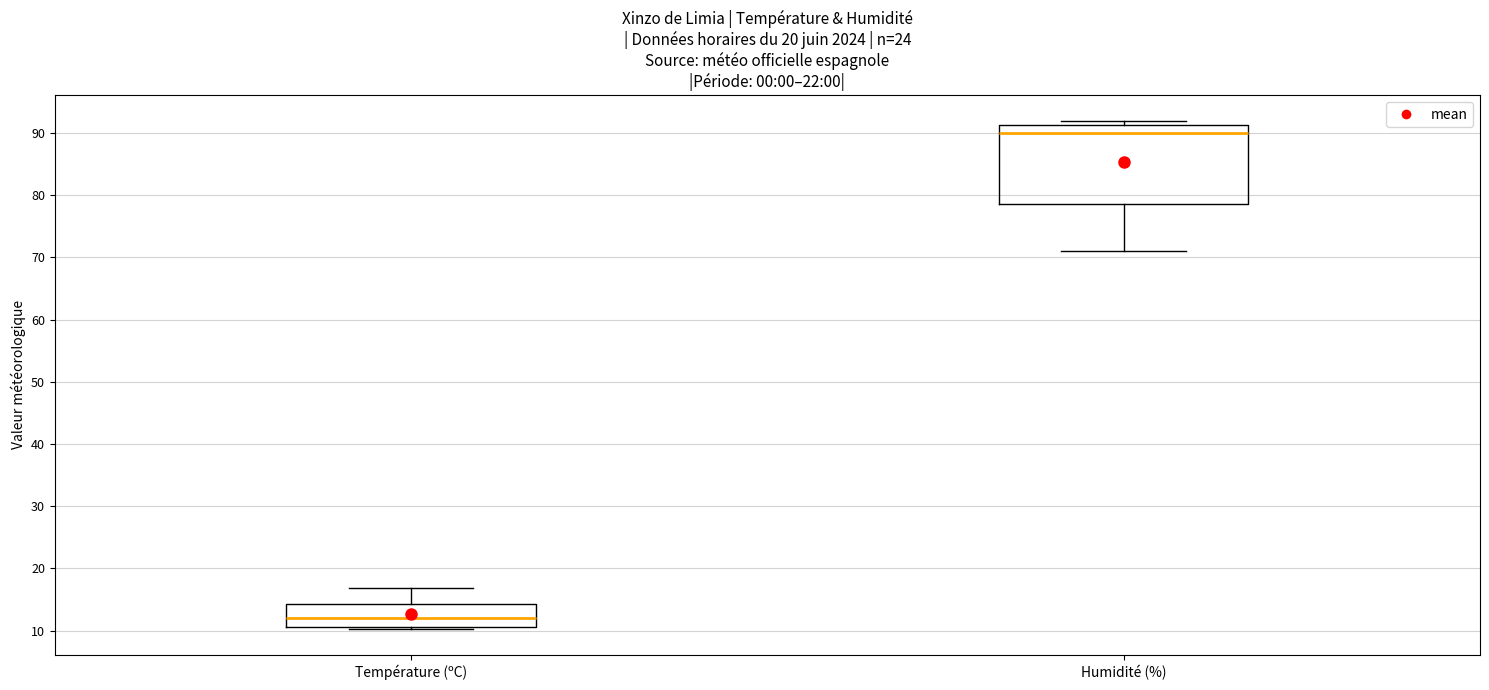

Reading left to right, read every box against the y-axis: the position of its median line, the range the box covers, and the ends of its whiskers. The values are not printed on the chart, so give them approximately, as read against the axis.

Température (ºC): median 12, box 11 to 14, whiskers 10 to 17
Humidité (%): median 90, box 79 to 91, whiskers 71 to 92